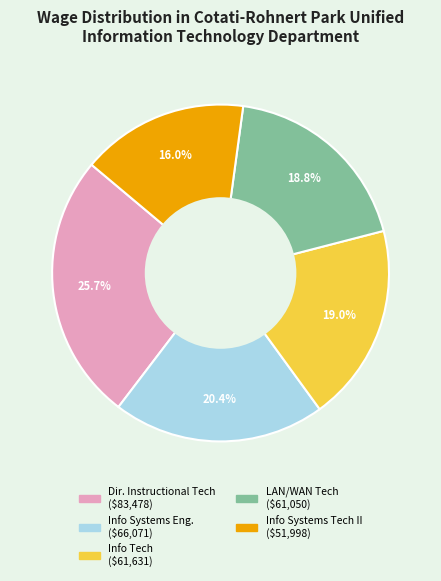

Is there any slice that represents more than half of the pie?

No